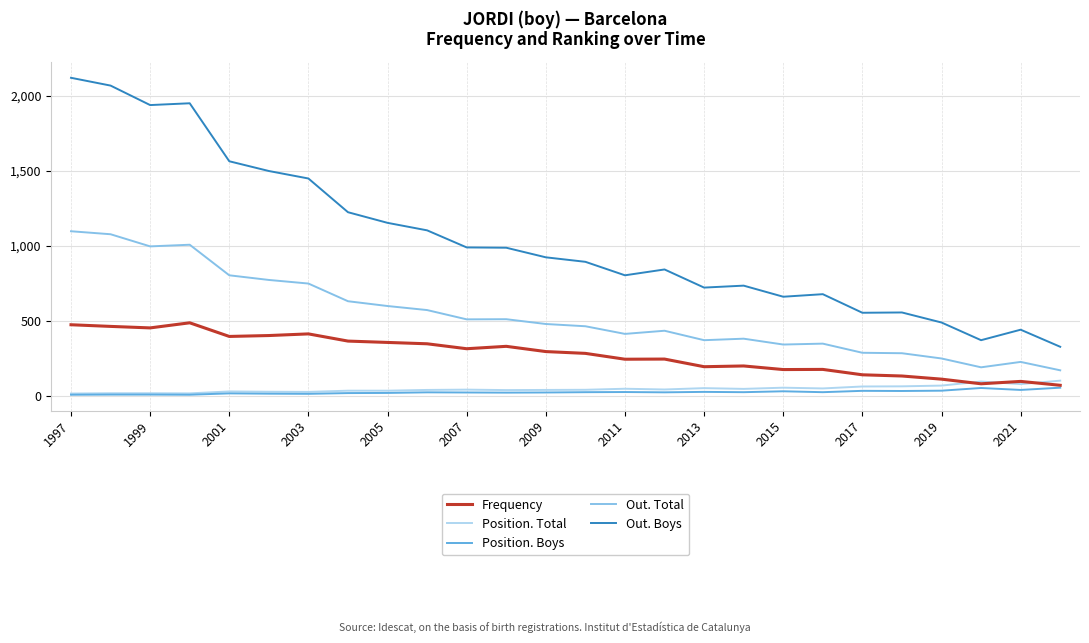

What is the highest value of the Position. Total series?

101